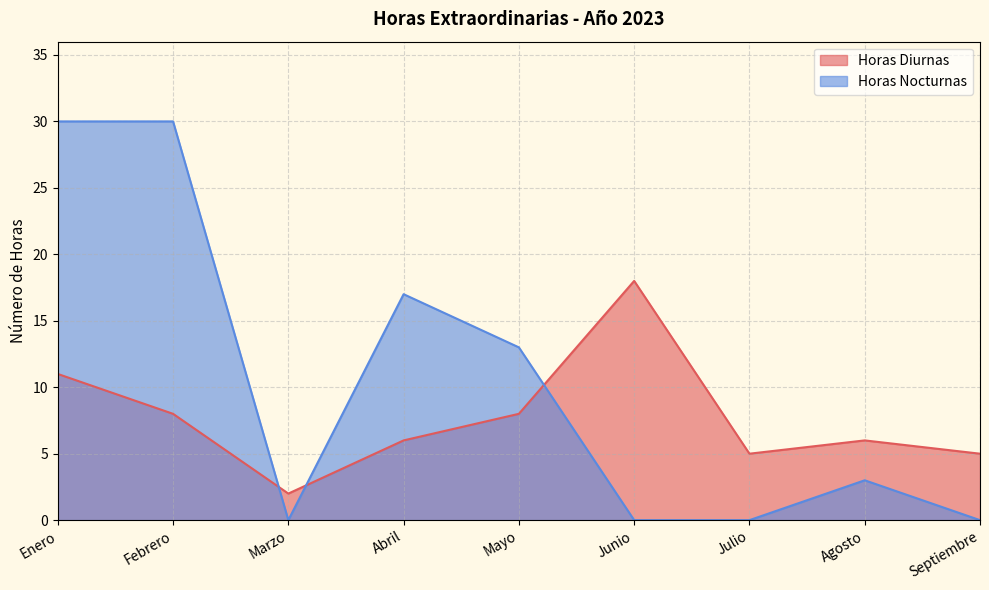

What position from the left is Marzo?

3